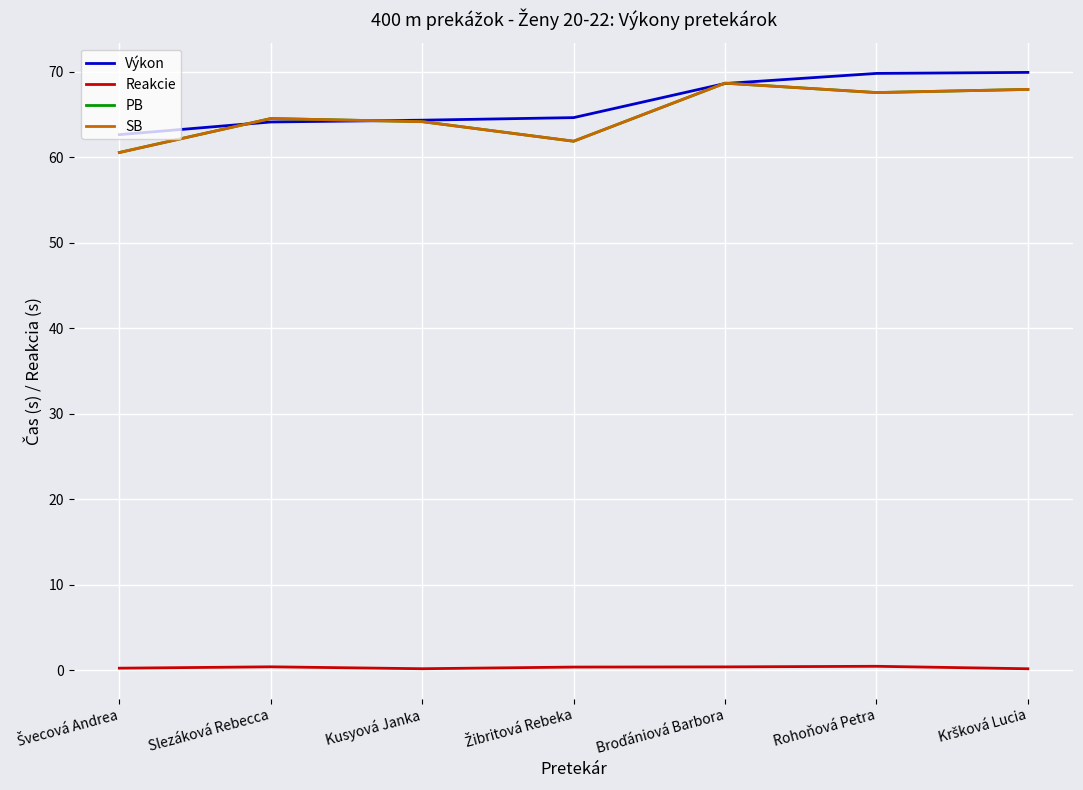

True or false: Výkon has a value of 64.1 at Slezáková Rebecca.

True